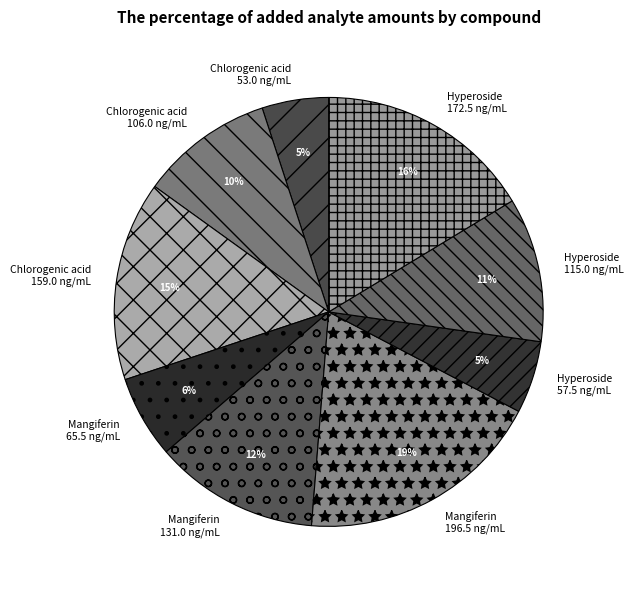

Which has a higher value, Mangiferin 65.5 ng/mL or Chlorogenic acid 106.0 ng/mL?

Chlorogenic acid 106.0 ng/mL